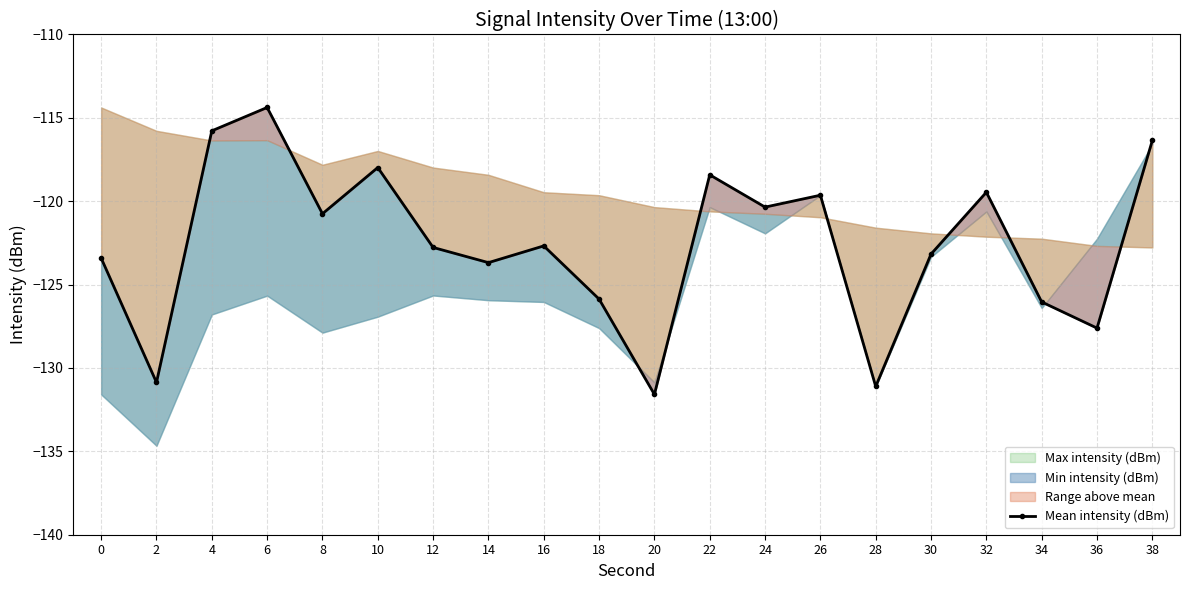

Reading left to right, what are all the values shown in this chart?

-123.4	-130.9	-115.8	-114.4	-120.8	-118.0	-122.8	-123.7	-122.7	-125.9	-131.6	-118.4	-120.4	-119.6	-131.1	-123.2	-119.5	-126.0	-127.6	-116.4